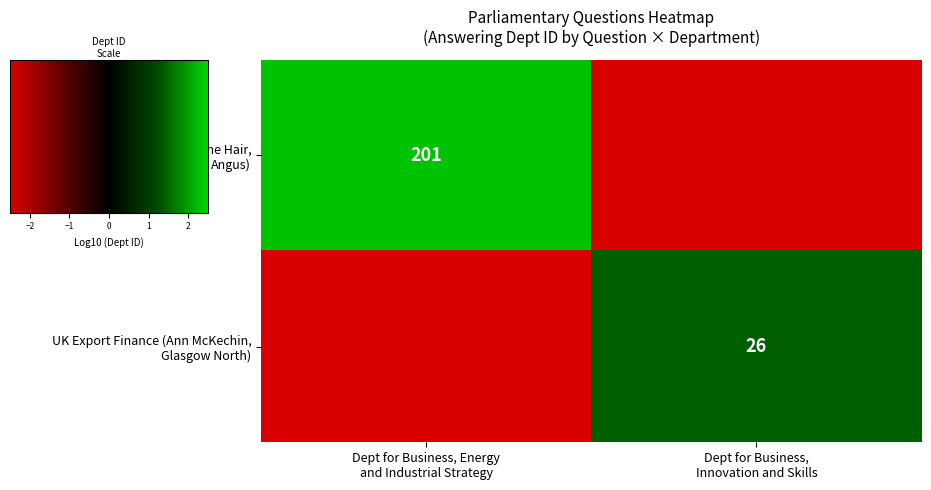

Count the number of categories in the chart.

2